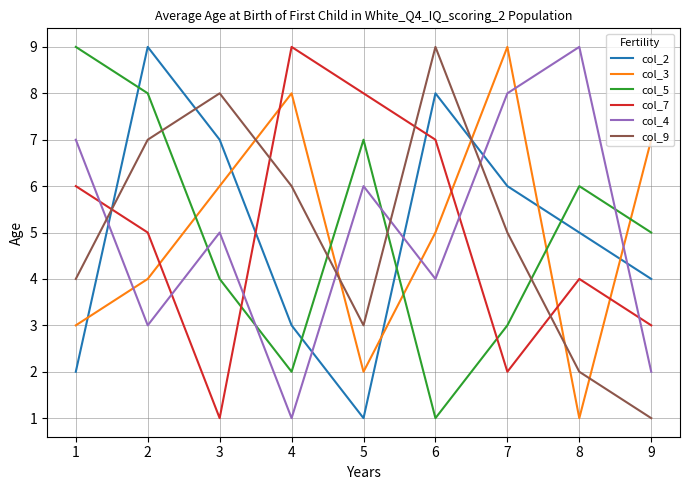

Between which two adjacent categories do col_3 and col_5 first intersect?

2 and 3